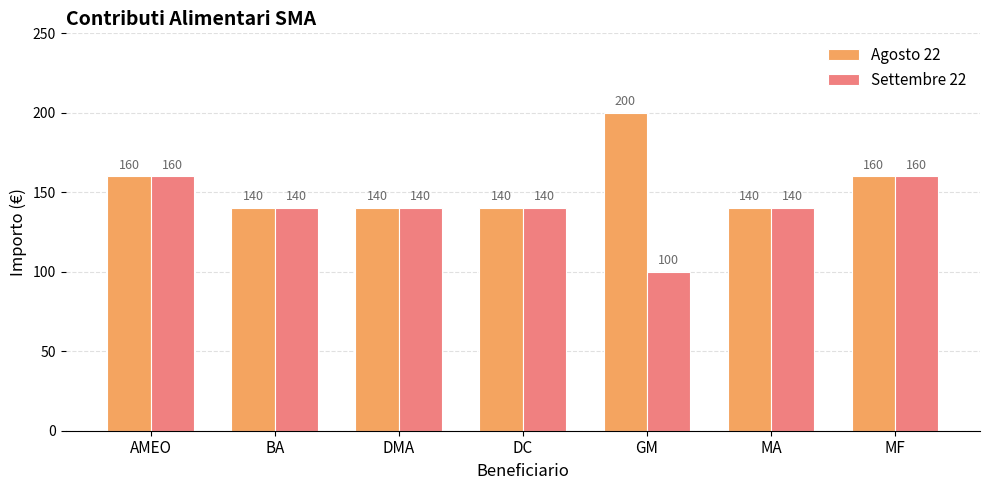

What is the value of the Settembre 22 bar at the 3rd from the left?

140